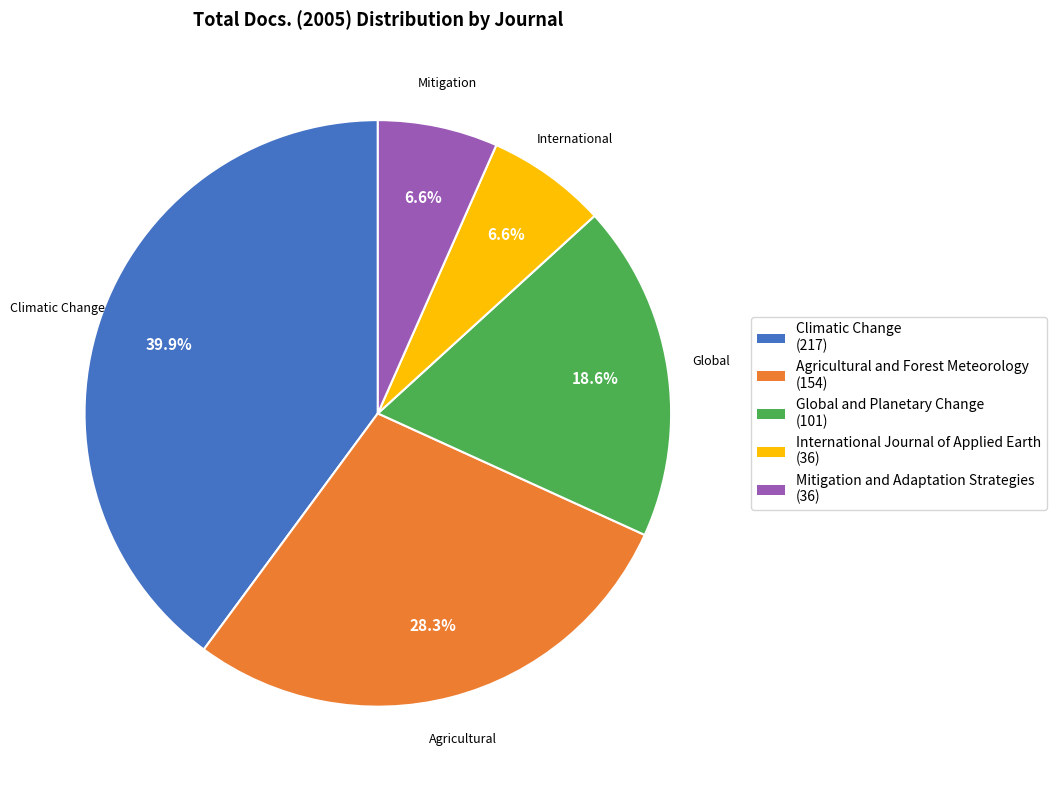

To the nearest percent, what is the combined percentage of Global and Planetary Change and Agricultural and Forest Meteorology?

47%